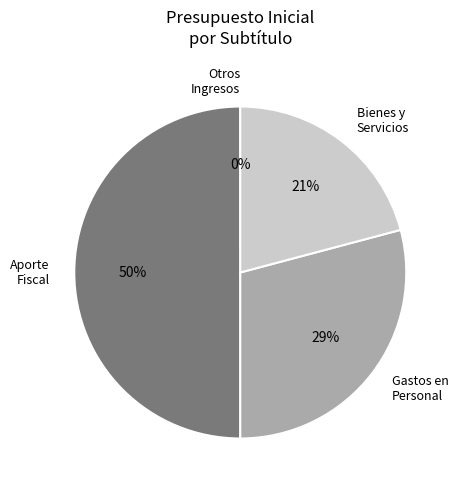

What is the ratio of the value at Bienes y Servicios to the value at Aporte Fiscal?

0.4